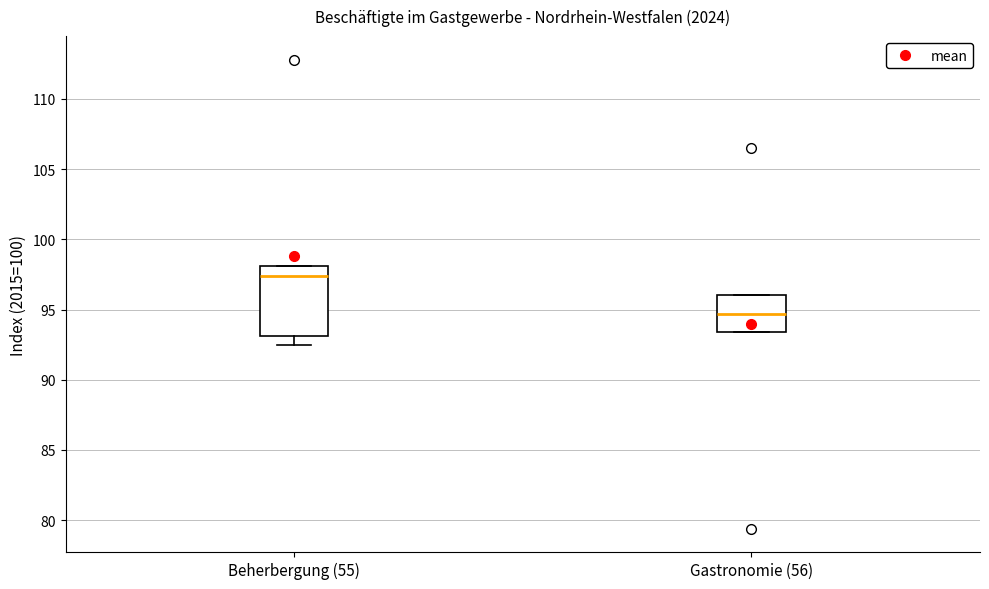

Which box has the highest median line?

Beherbergung (55)